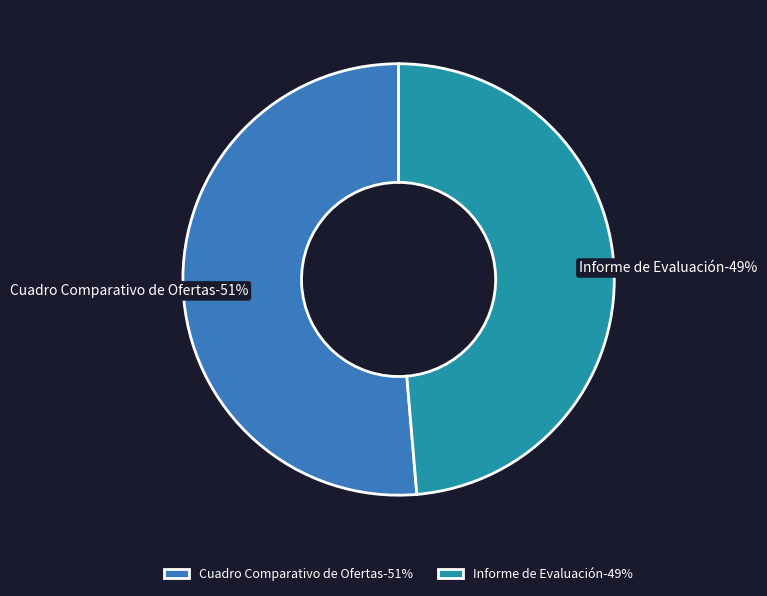

What is the total percentage of Cuadro Comparativo de Ofertas and Informe de Evaluación?

100.0%